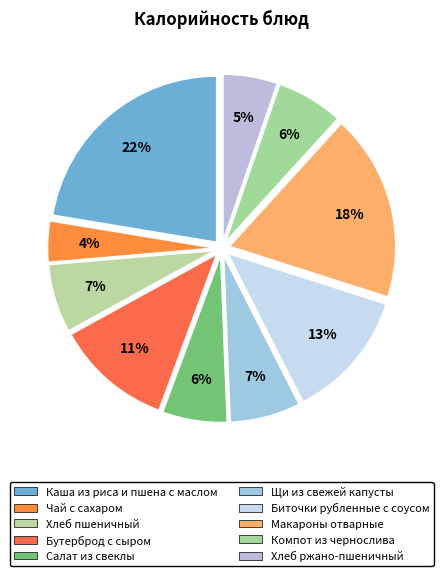

Is it true that Каша из риса и пшена с маслом is 22% of the pie?

True